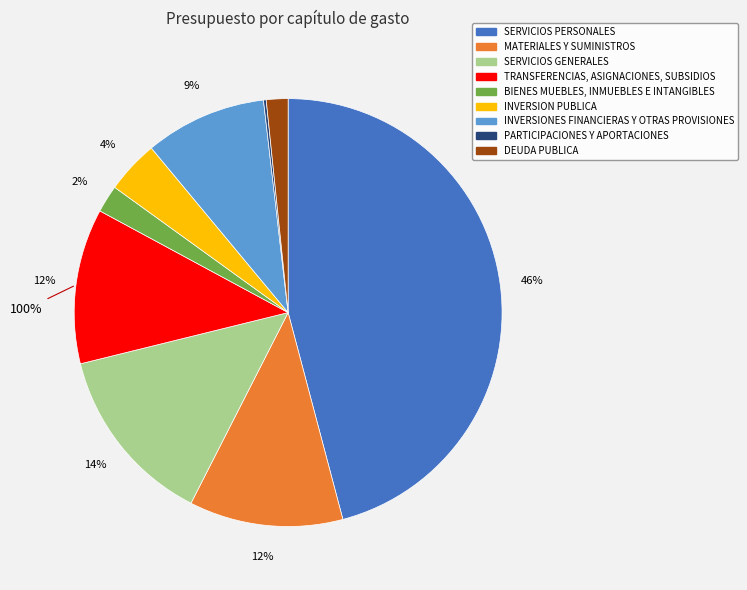

The SERVICIOS PERSONALES slice represents 46% of the pie. True or false?

True